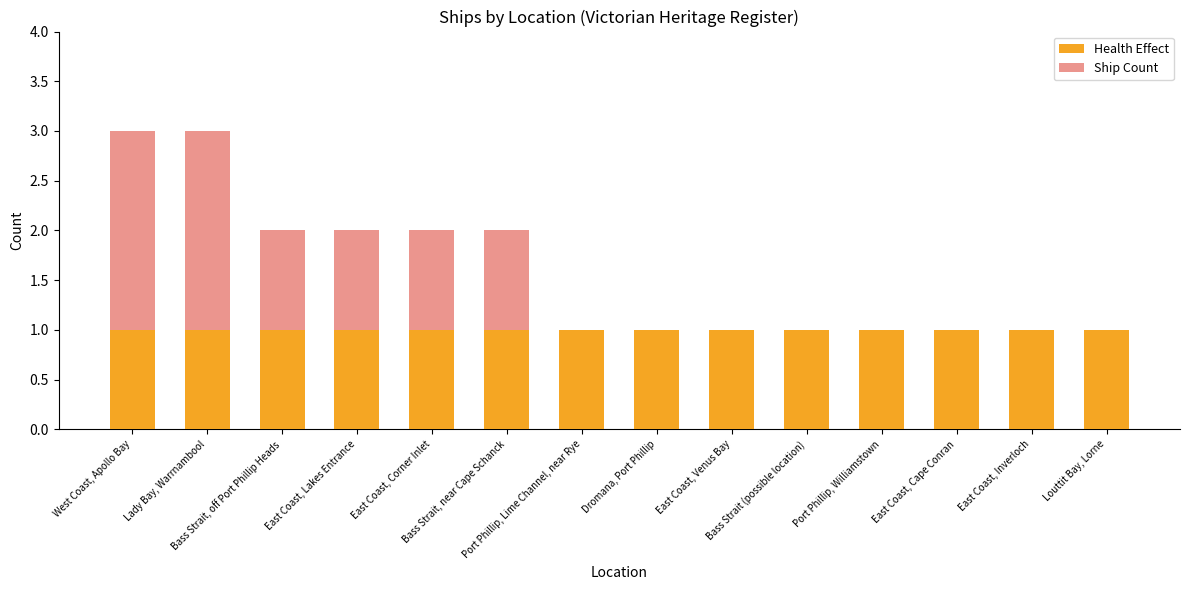

The value of Health Effect at Bass Strait, near Cape Schanck is 1. True or false?

False